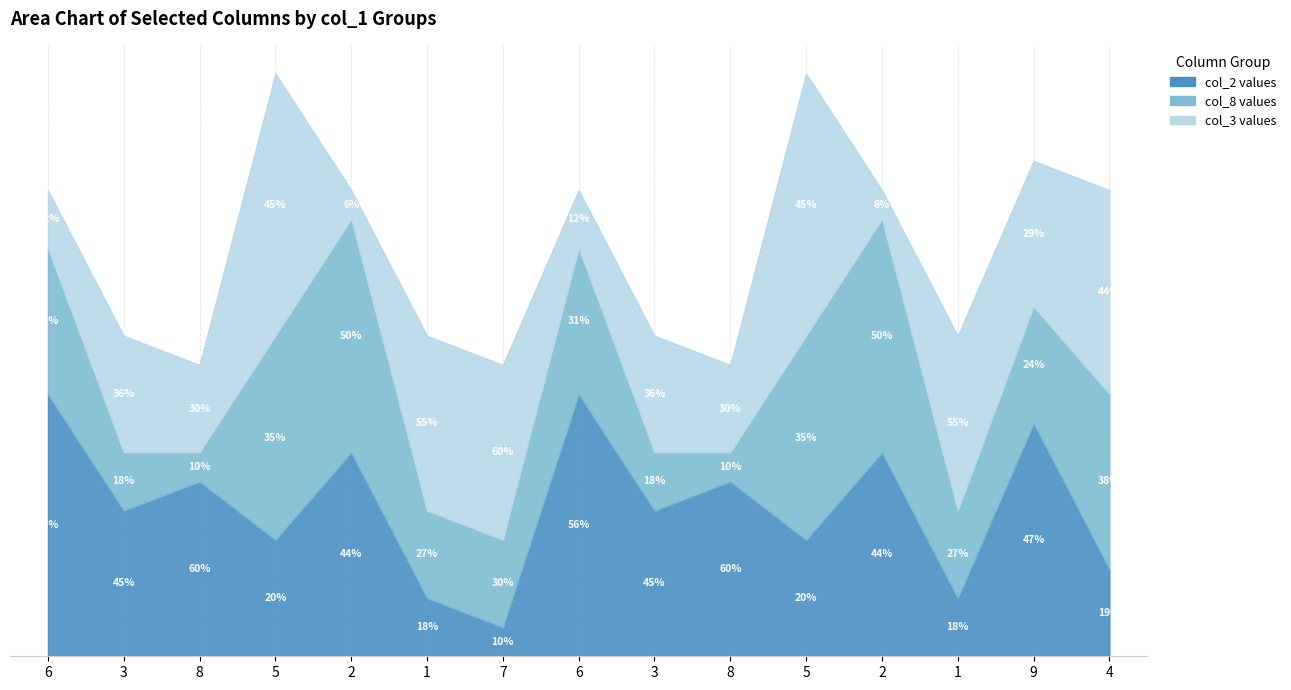

How many col_2 values are between 3 and 7?

9